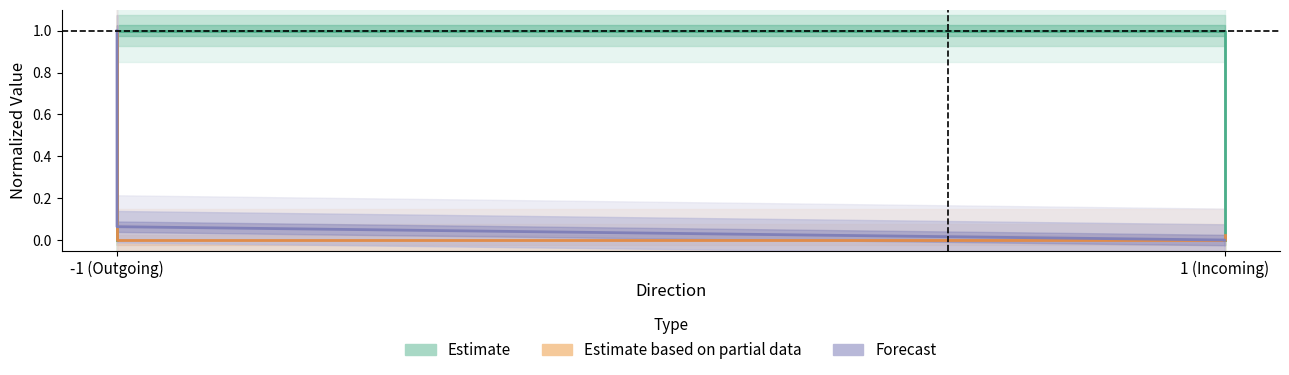

At which label is Estimate closest to 0?

-1 (Outgoing)